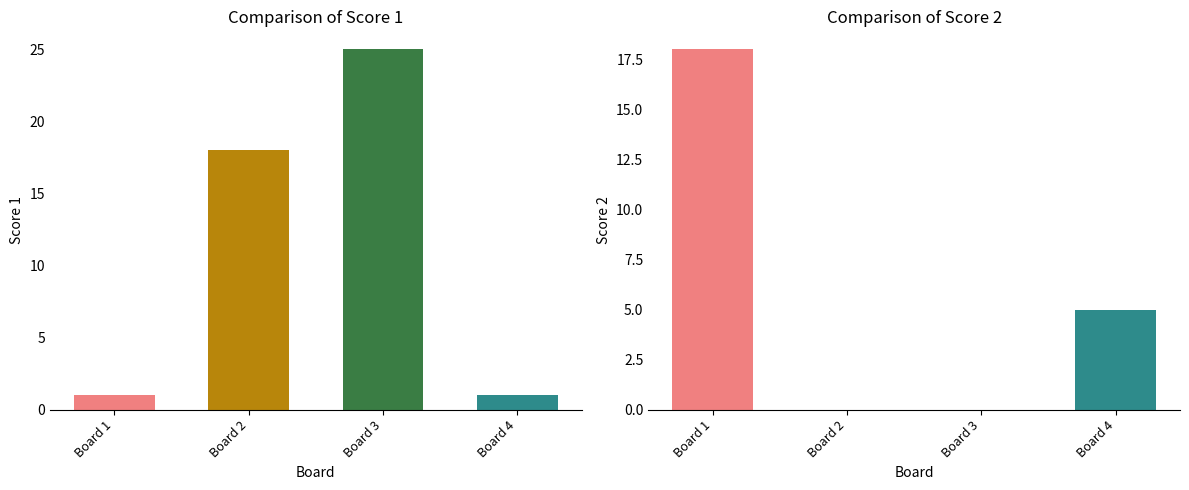

Reading right to left, transcribe all the data shown in this chart.

Score 1: 1	25	18	1
Score 2: 5	0	0	18